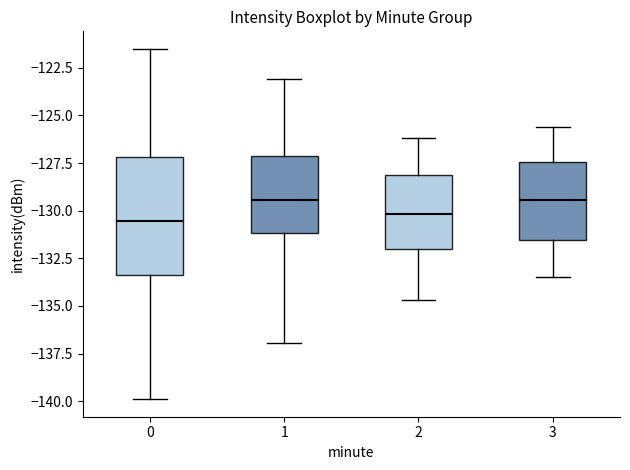

Where does the lower whisker of the box at x = 2 end on the y-axis? The values are not printed on the chart, so give them approximately, as read against the axis.

-134.5